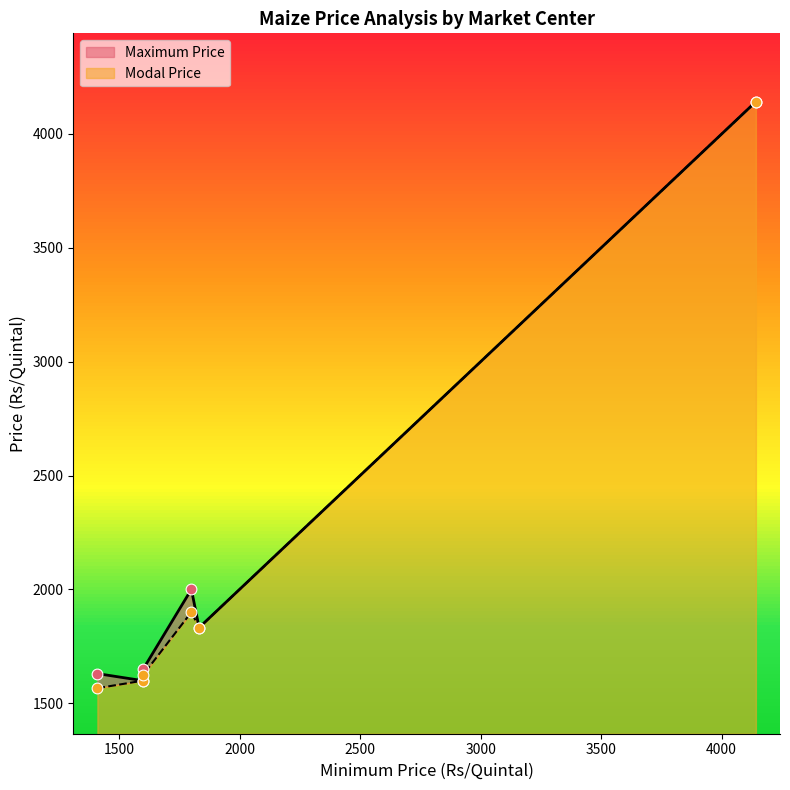

At how many categories does at least one series exceed 2029?

1